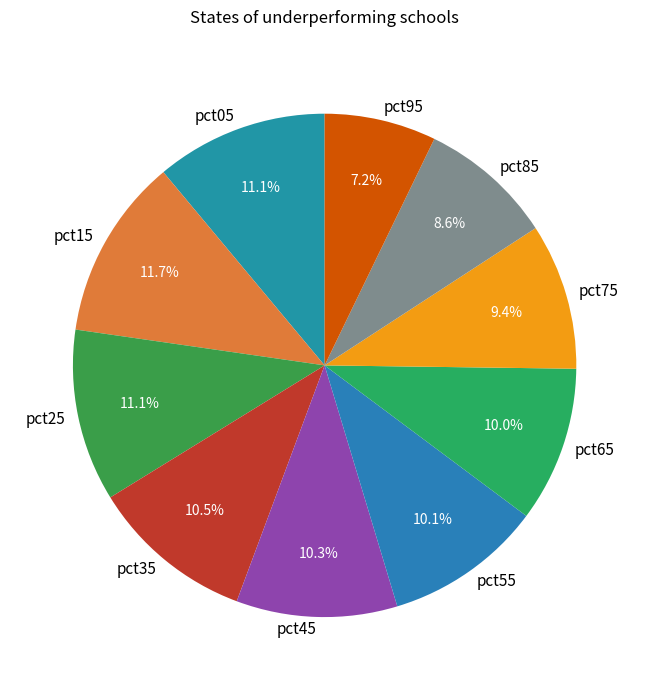

What is the total percentage of pct75 and pct65?

19.4%